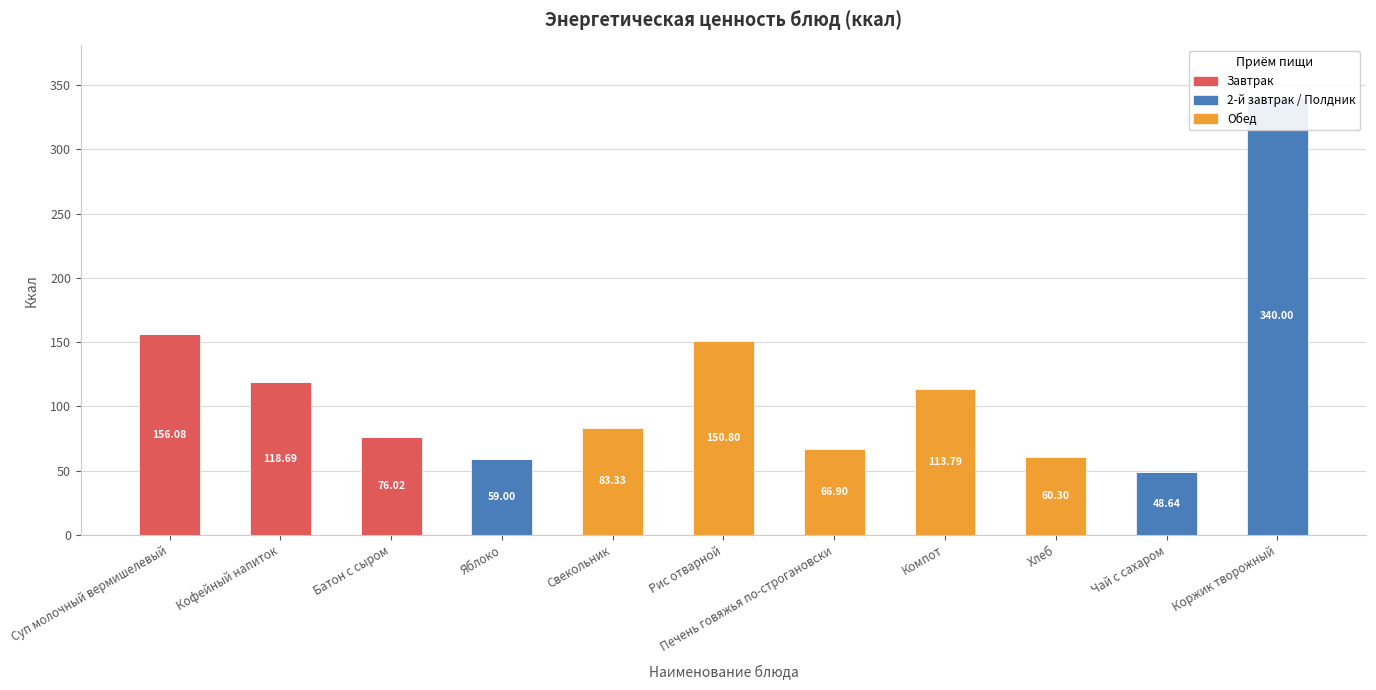

The Обед series shows 0.0 at Коржик творожный. True or false?

True